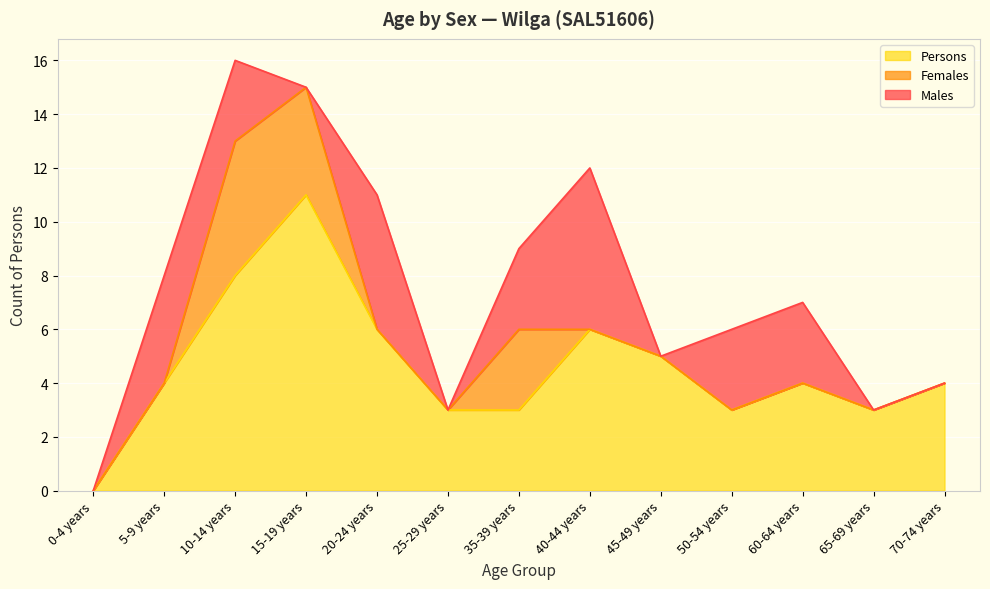

What are all the series names shown in the legend?

Persons, Females, Males